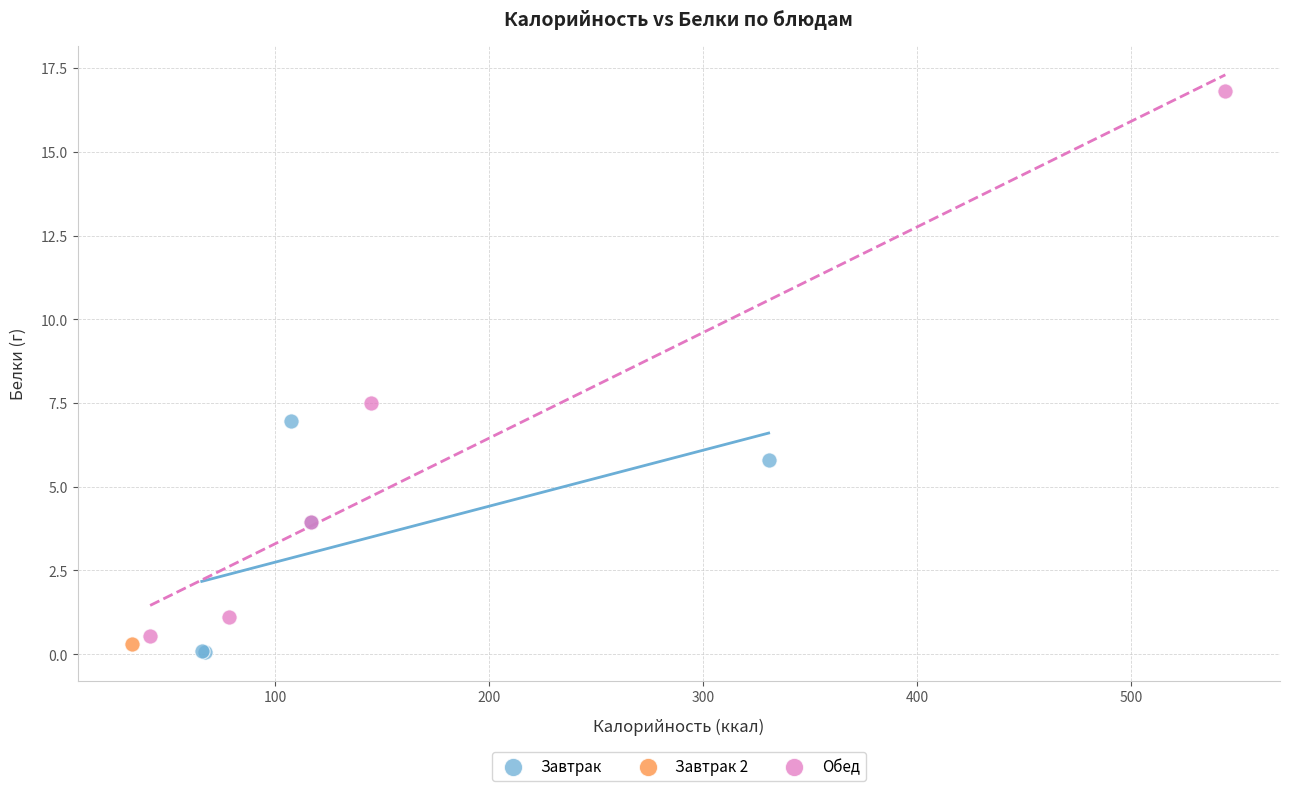

What are all the series names shown in the legend?

Завтрак, Завтрак 2, Обед